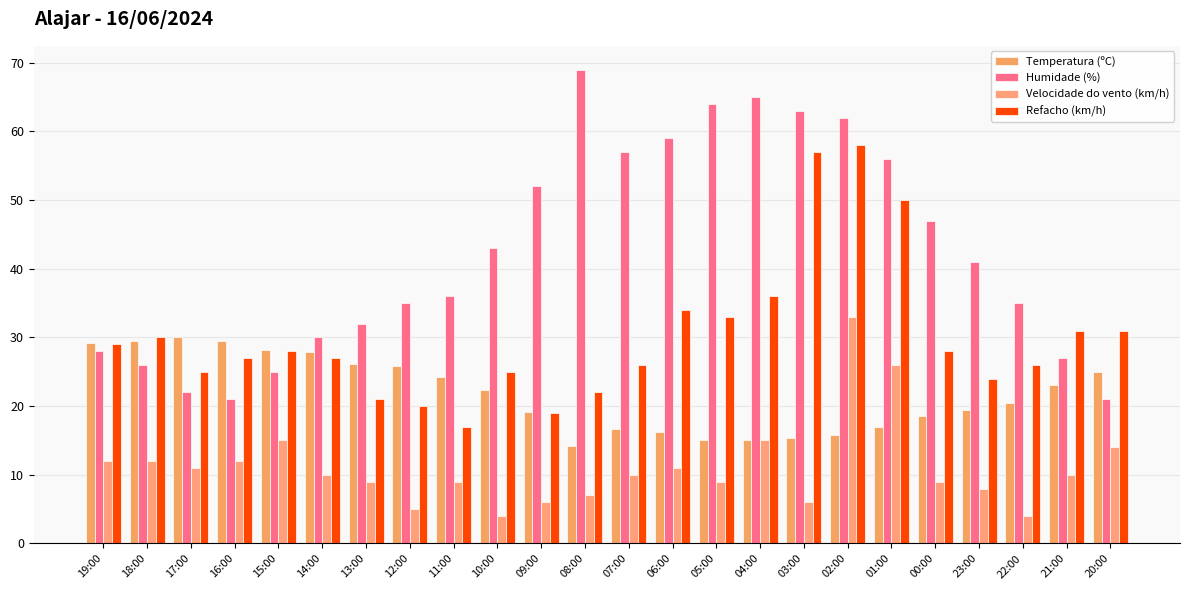

What are all the series names shown in the legend?

Temperatura (ºC), Humidade (%), Velocidade do vento (km/h), Refacho (km/h)